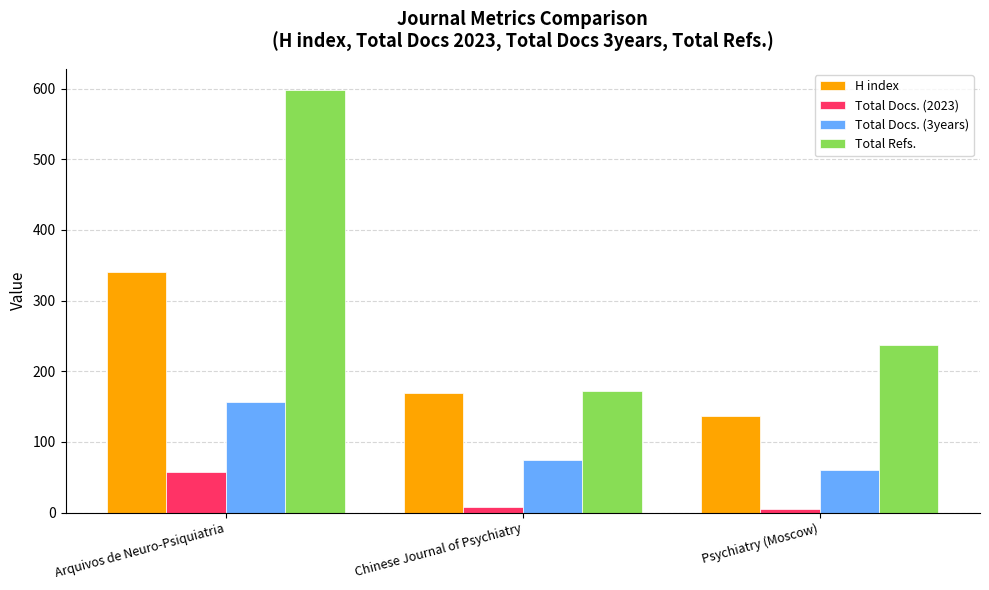

Rank the series by their average value, from lowest to highest.

Total Docs. (2023), Total Docs. (3years), H index, Total Refs.